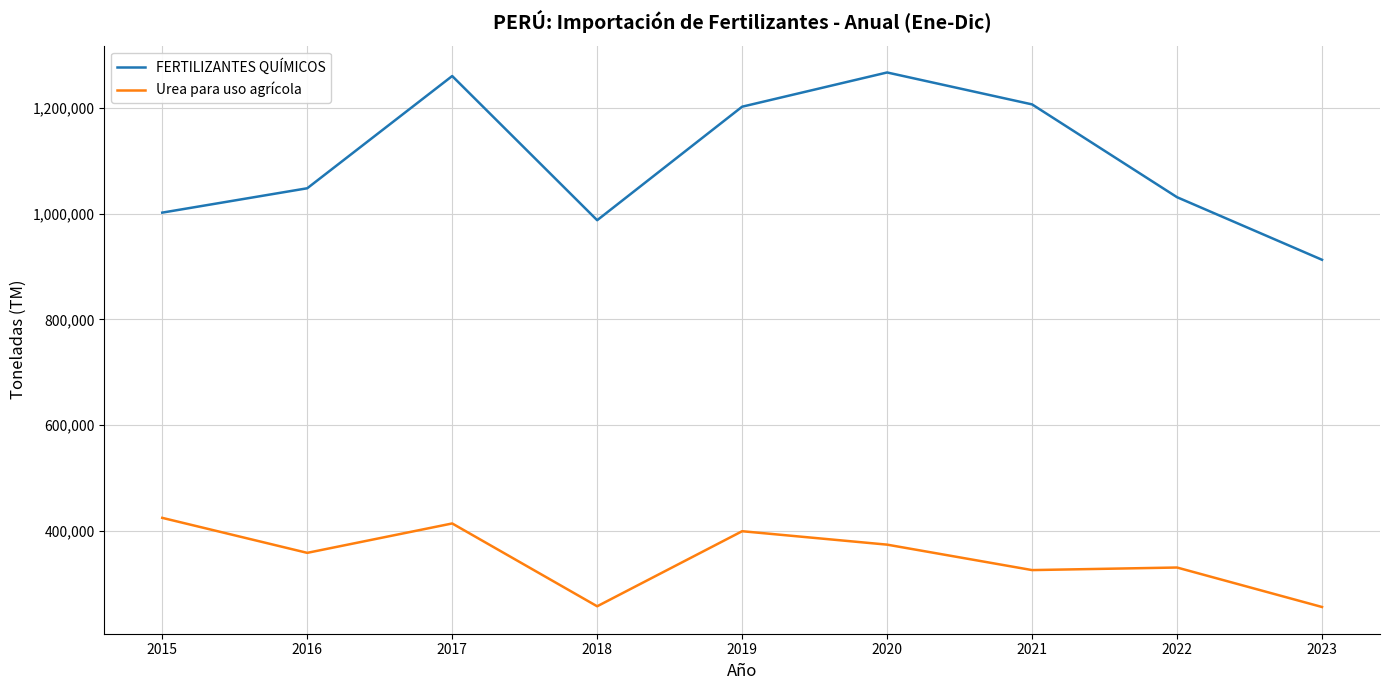

At which category does Urea para uso agrícola reach its first local peak?

2017